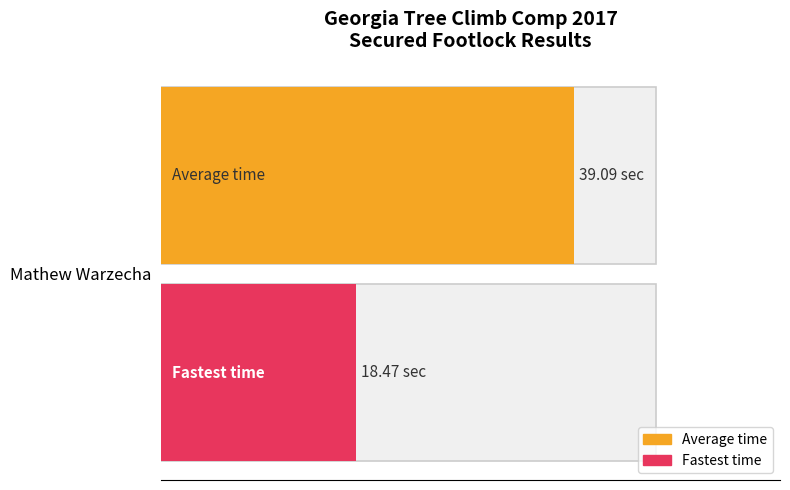

True or false: the data shows 1761.1 at Robert Cuilty.

False